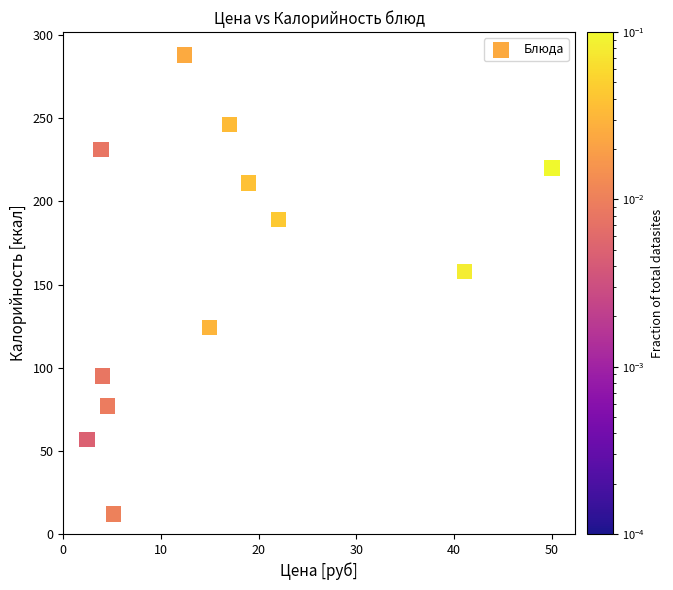

What is the average Y value?

159